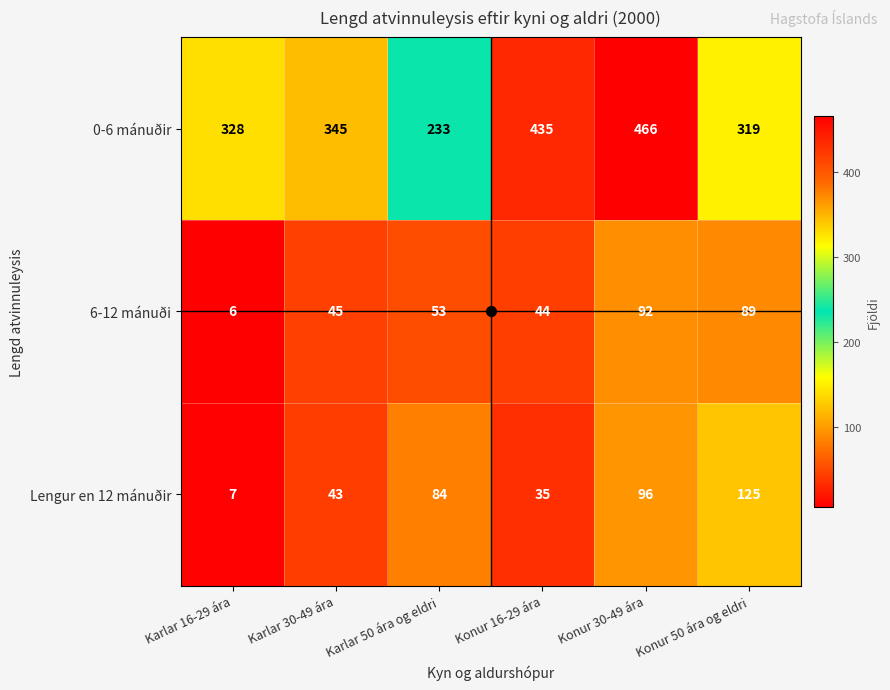

What is the average value of the 6-12 mánuði series?

55